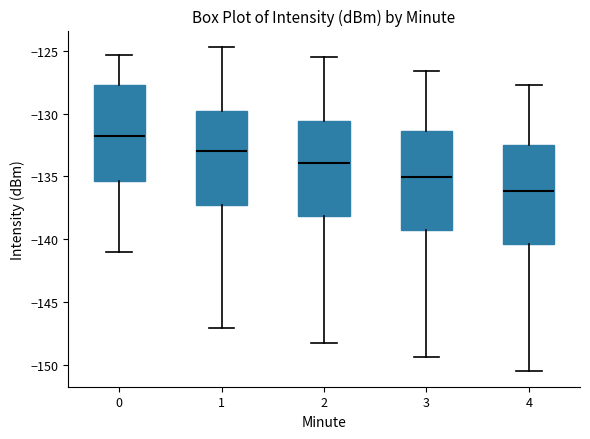

Where does the lower whisker of the box at x = 1 end on the y-axis? The values are not printed on the chart, so give them approximately, as read against the axis.

-147.0